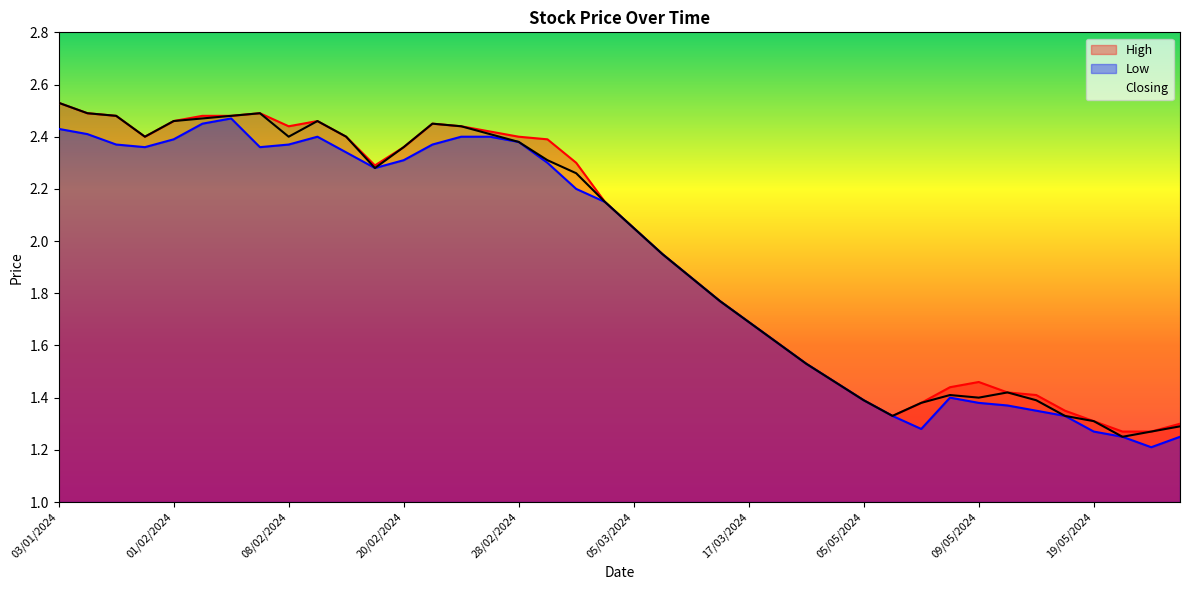

What is the maximum value shown in the chart?

2.5